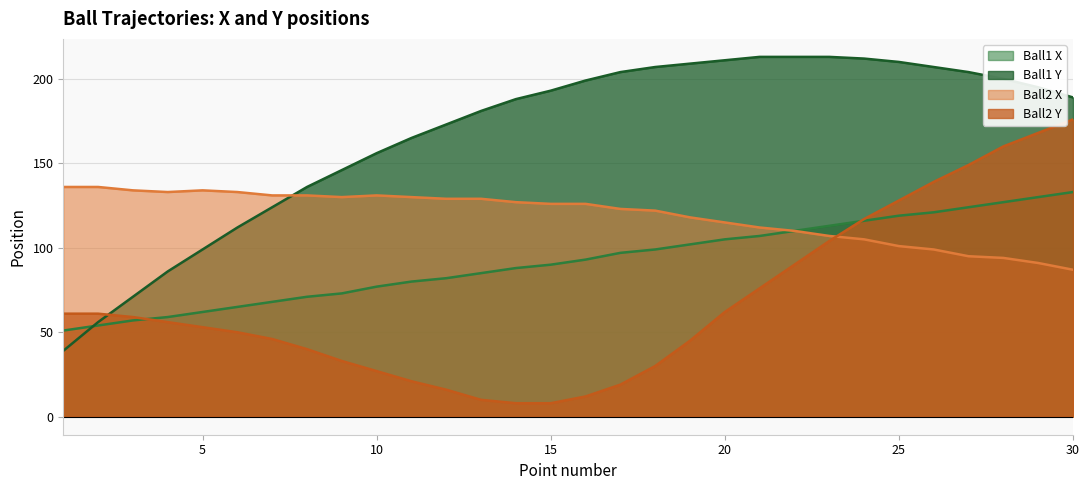

Rank the series by their maximum value, from highest to lowest.

Ball1 Y, Ball2 Y, Ball2 X, Ball1 X